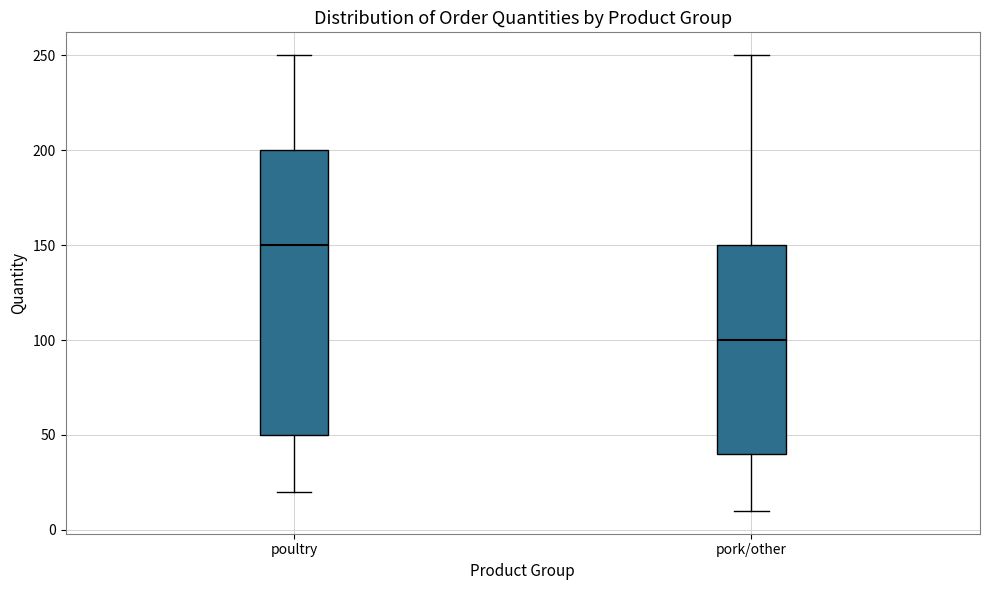

Reading left to right, read every box against the y-axis: the position of its median line, the range the box covers, and the ends of its whiskers. The values are not printed on the chart, so give them approximately, as read against the axis.

poultry: median 150, box 50 to 200, whiskers 20 to 250
pork/other: median 100, box 40 to 150, whiskers 10 to 250